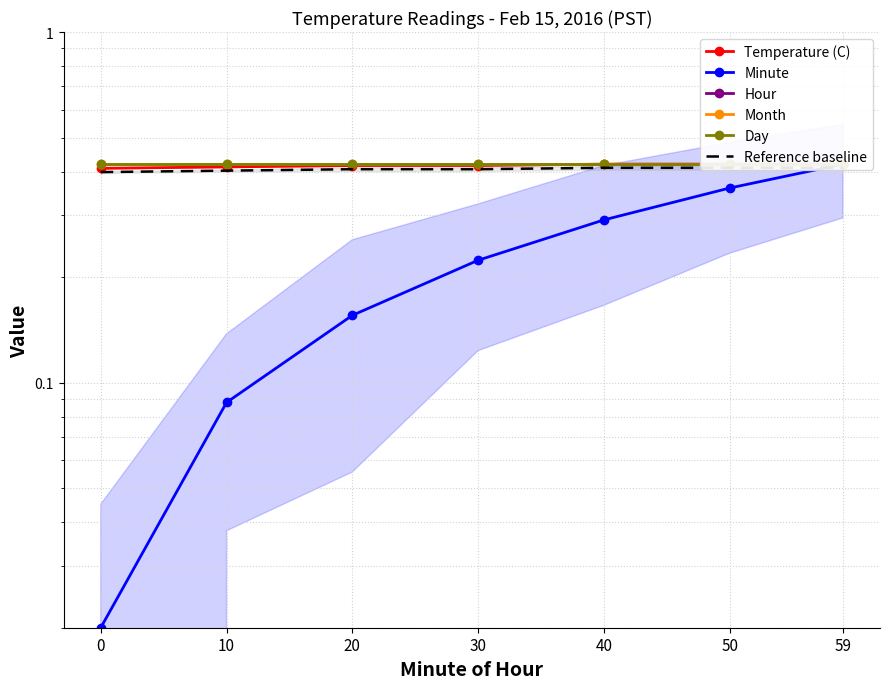

Which series changed the most between 10 and 50?

Minute